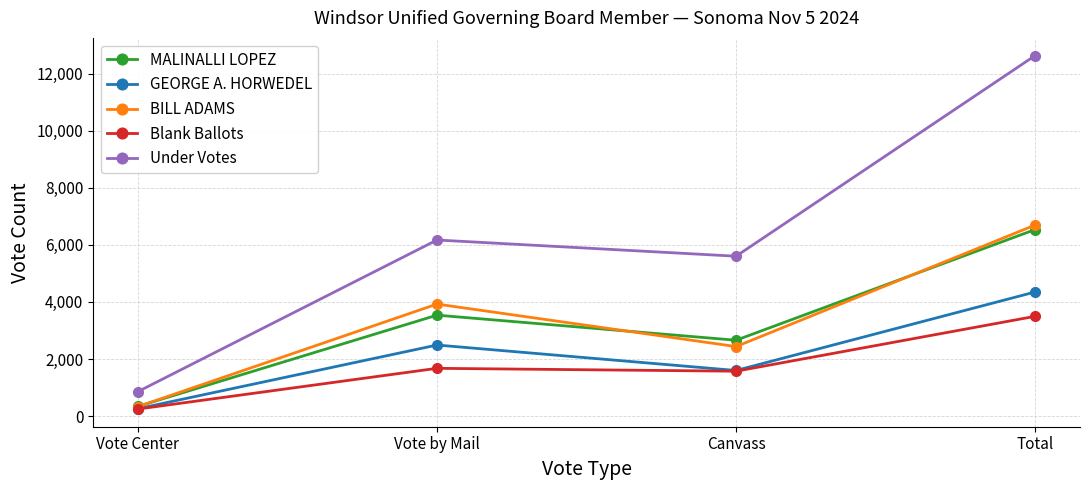

True or false: GEORGE A. HORWEDEL and Under Votes cross at least once.

False